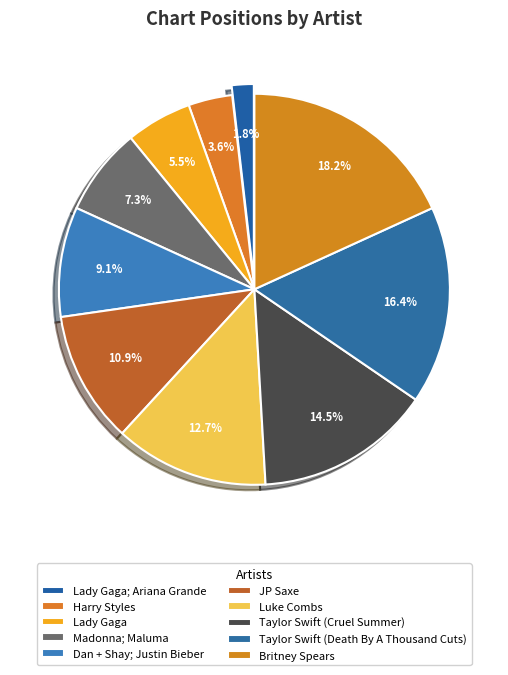

To the nearest percent, what is the combined percentage of Luke Combs and Taylor Swift (Cruel Summer)?

27%